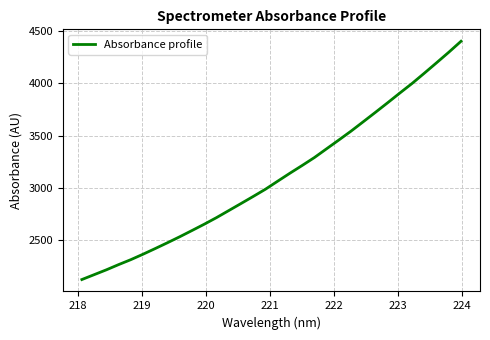

What is the greatest value displayed?

4403.9